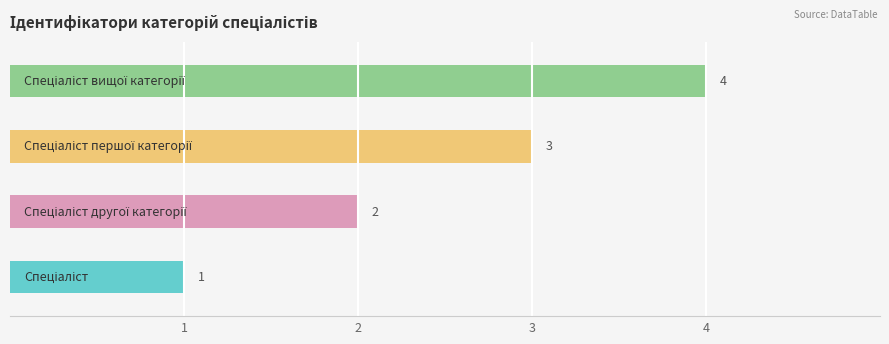

The chart shows a value of 4 at Спеціаліст вищої категорії. True or false?

True